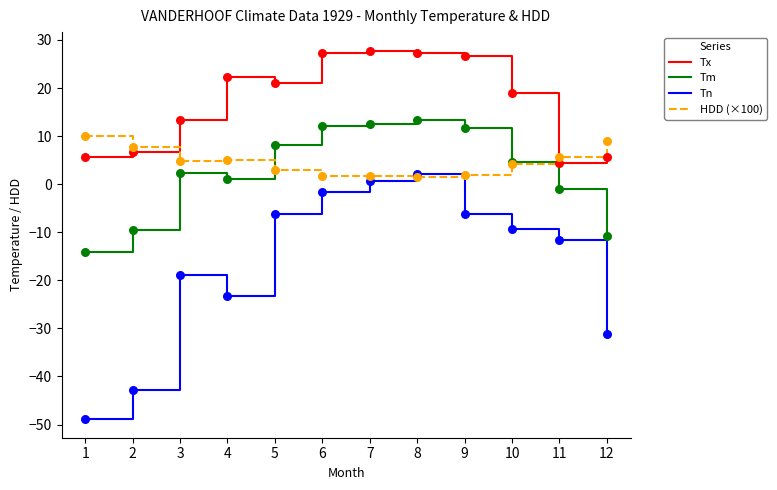

Which series has the largest total across all categories?

Tx